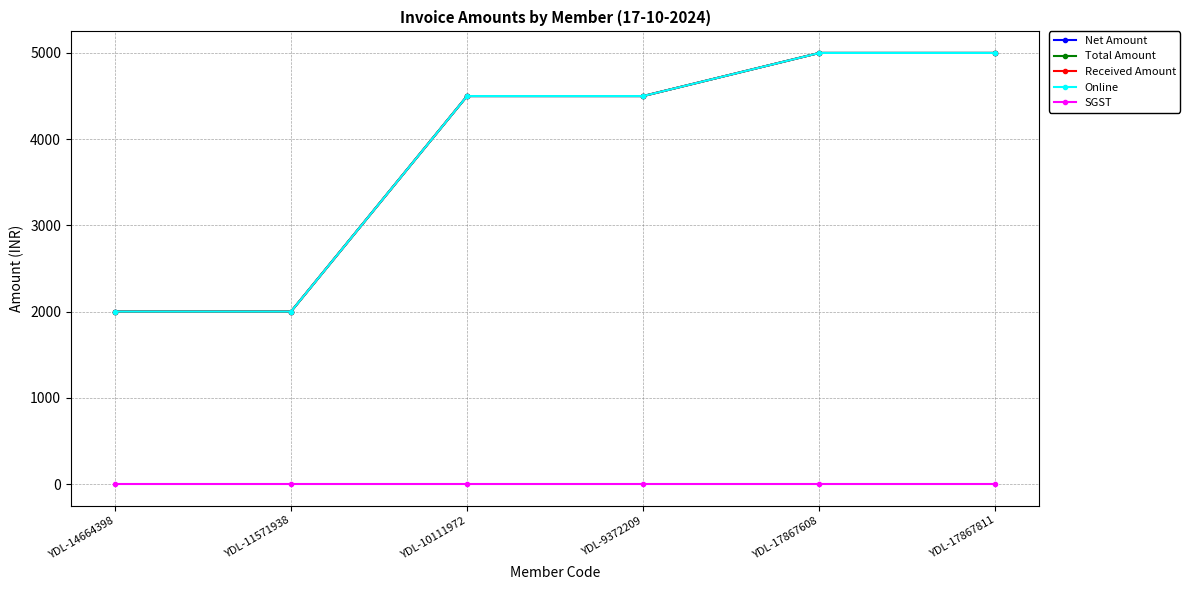

How many lines are shown in the chart?

5